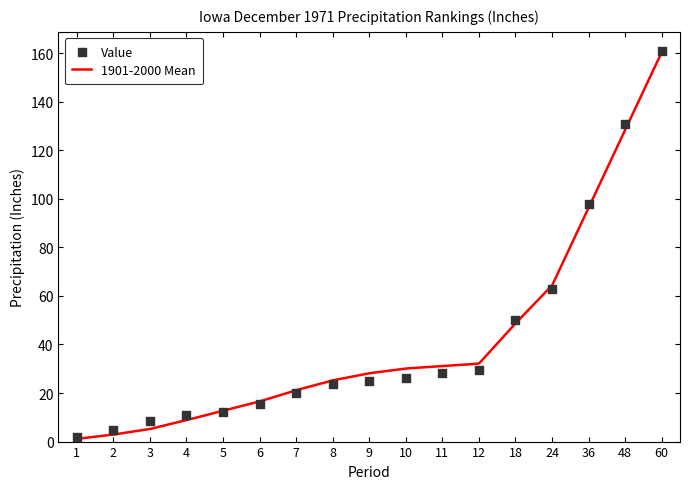

Approximately how many times larger is the value at 36 compared to 9?

3.9